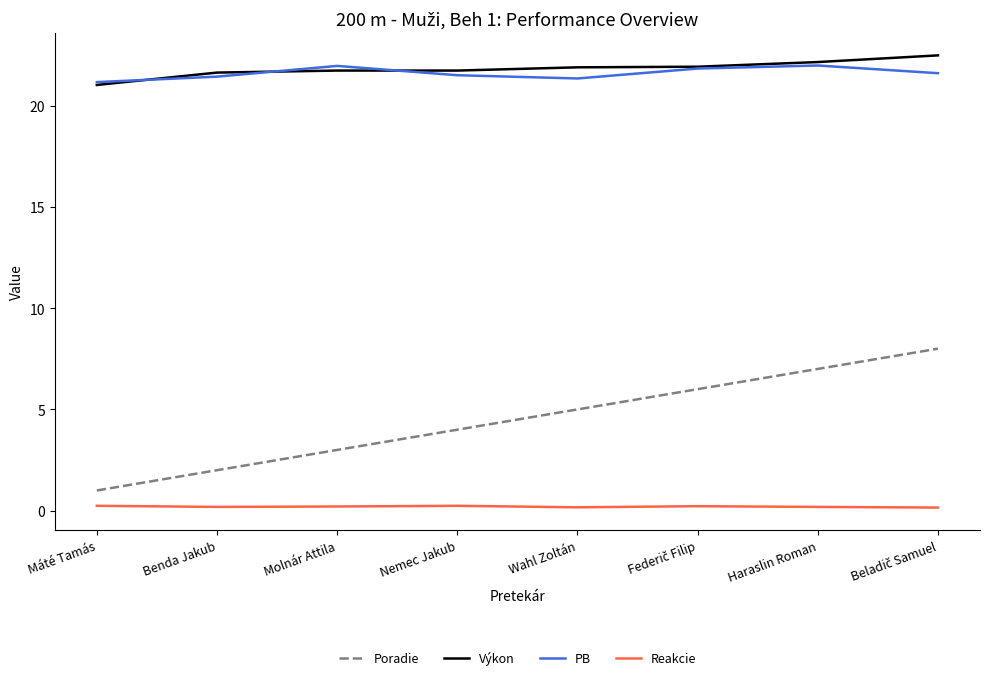

Is the value of PB at Wahl Zoltán greater than the value of Reakcie at Haraslin Roman?

Yes